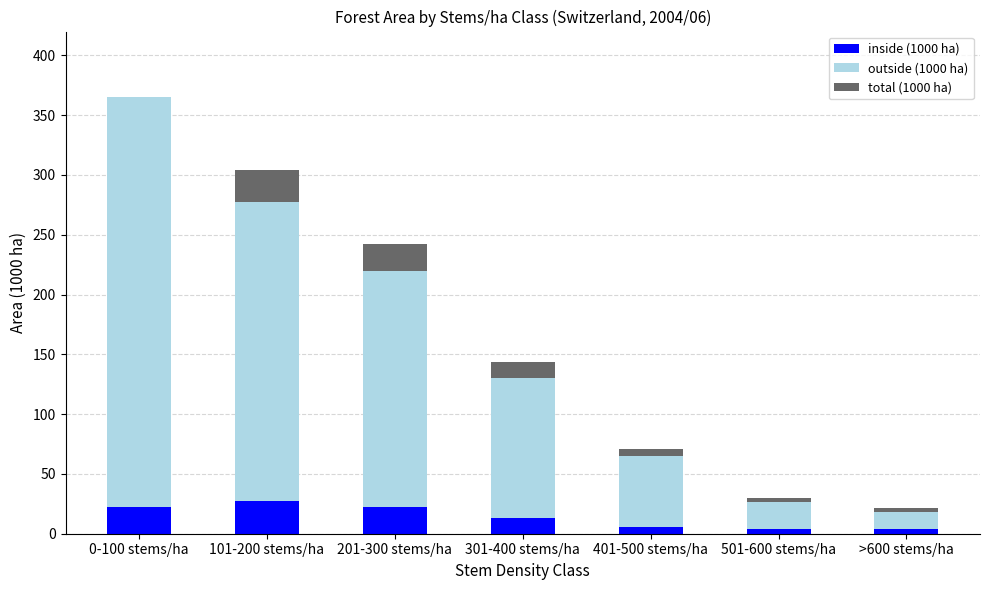

What is the label of the 1st bar from the left?

0-100 stems/ha